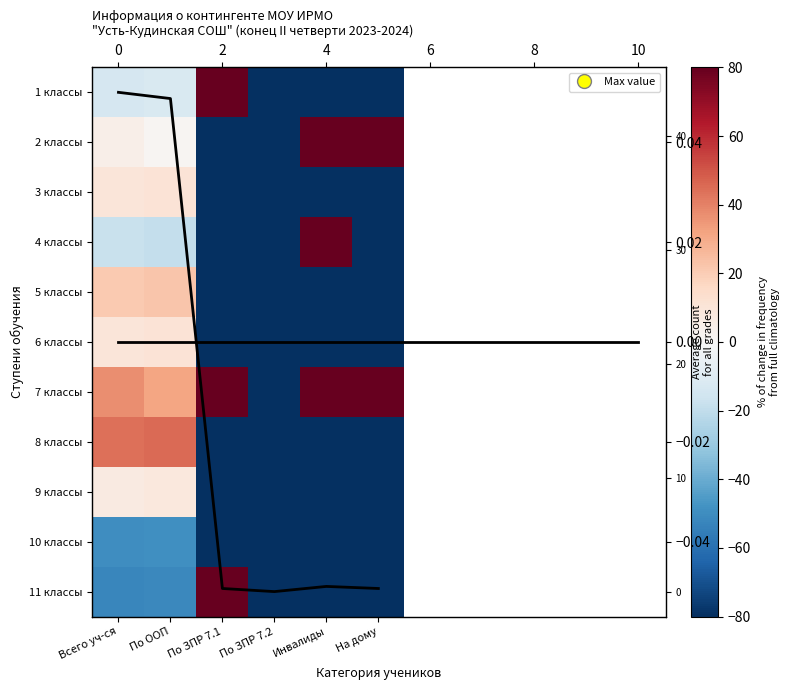

Is the value of 10 классы at По ЗПР 7.1 greater than the value of 2 классы at По ЗПР 7.2?

No